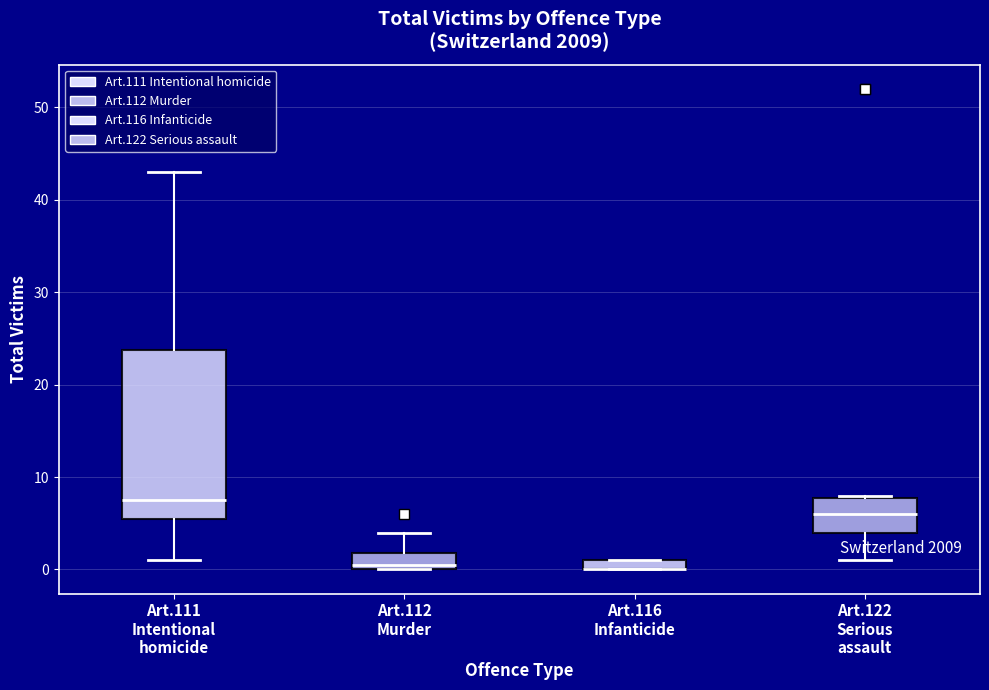

Comparing the boxes themselves (not the whiskers), which one is the tallest?

Art.111 Intentional homicide